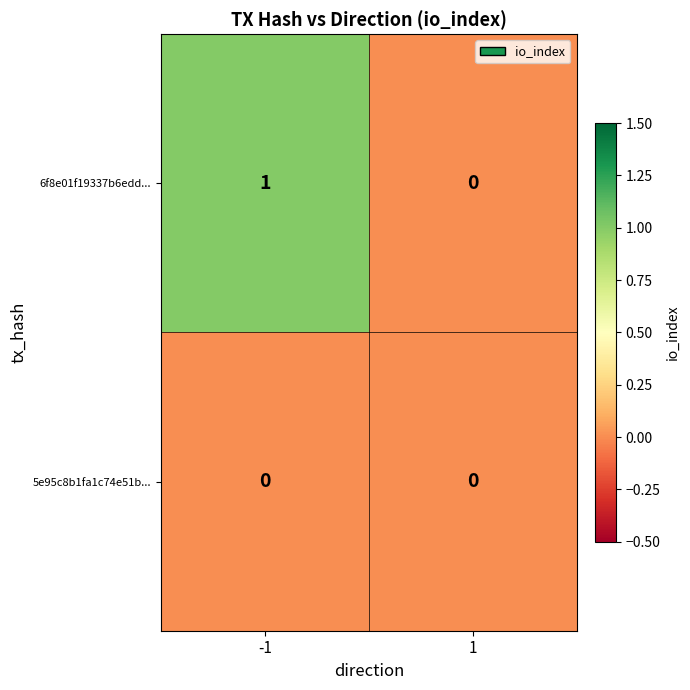

What is the spread (max minus min) of values at -1?

1